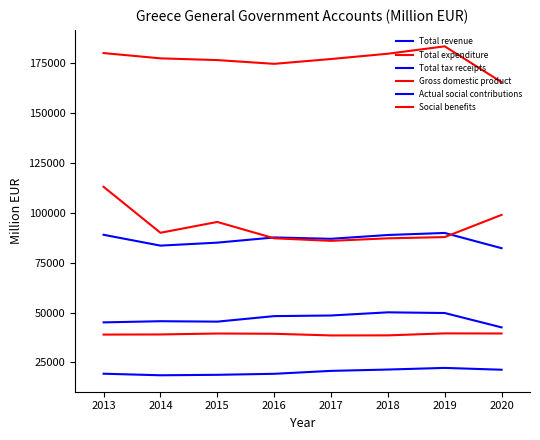

How many values in the Total expenditure series are below 89913?

4